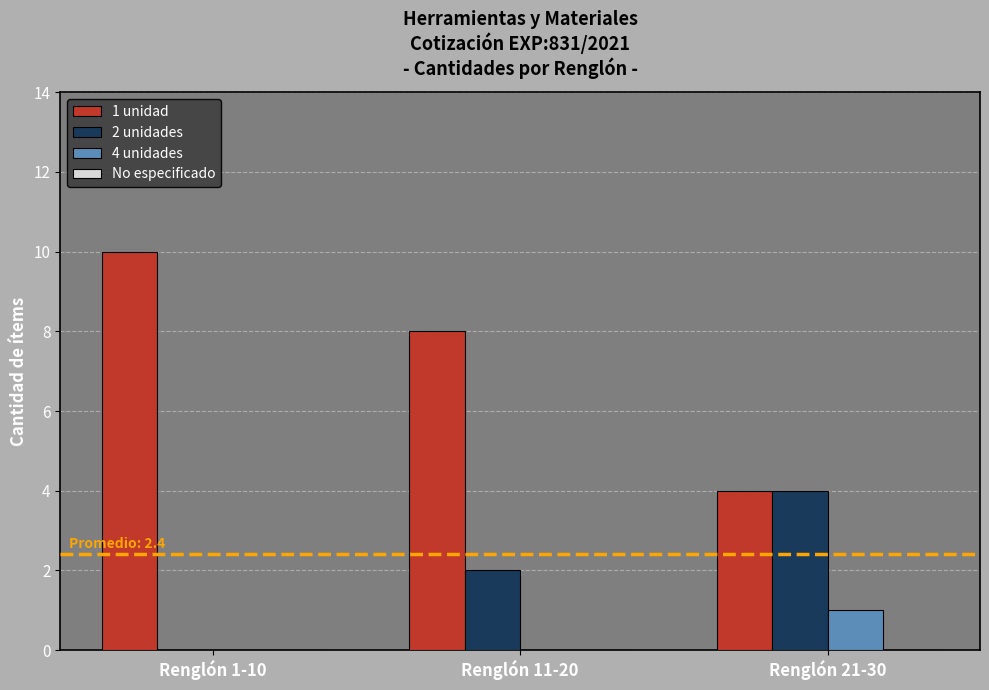

Which category has the highest value across all series?

Renglón 1-10